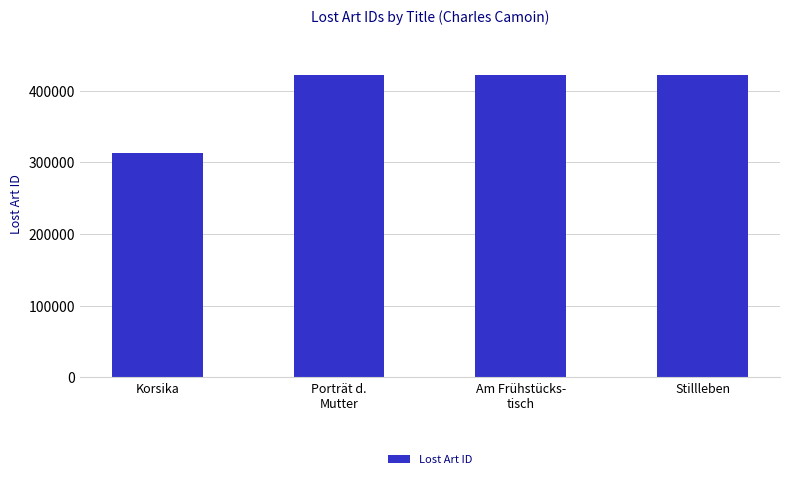

What is the sum of all values?

1579667